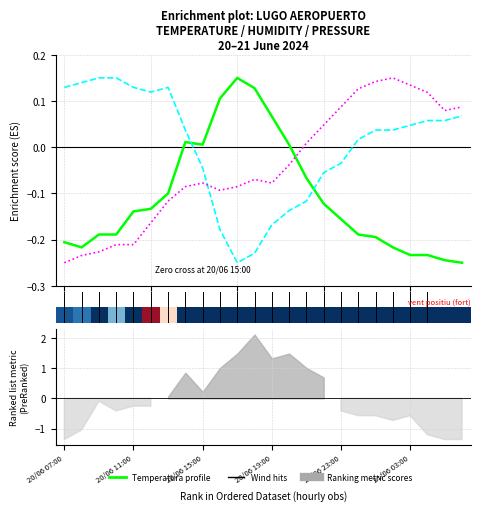

True or false: Humitat (%) has a value of -0.2 at 9.

True